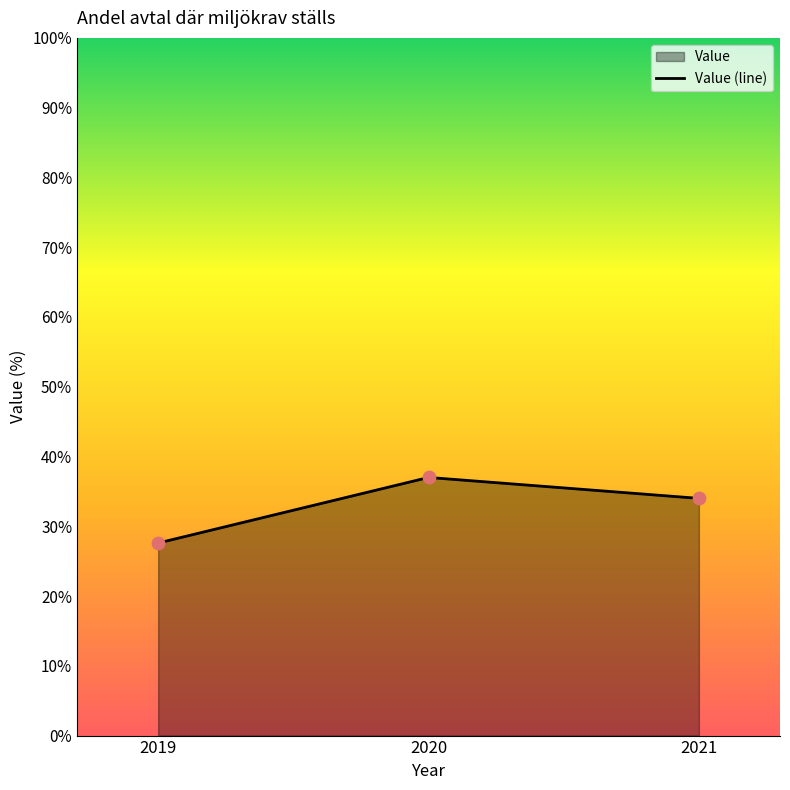

Approximately how many times larger is the value at 2020 compared to 2019?

1.3